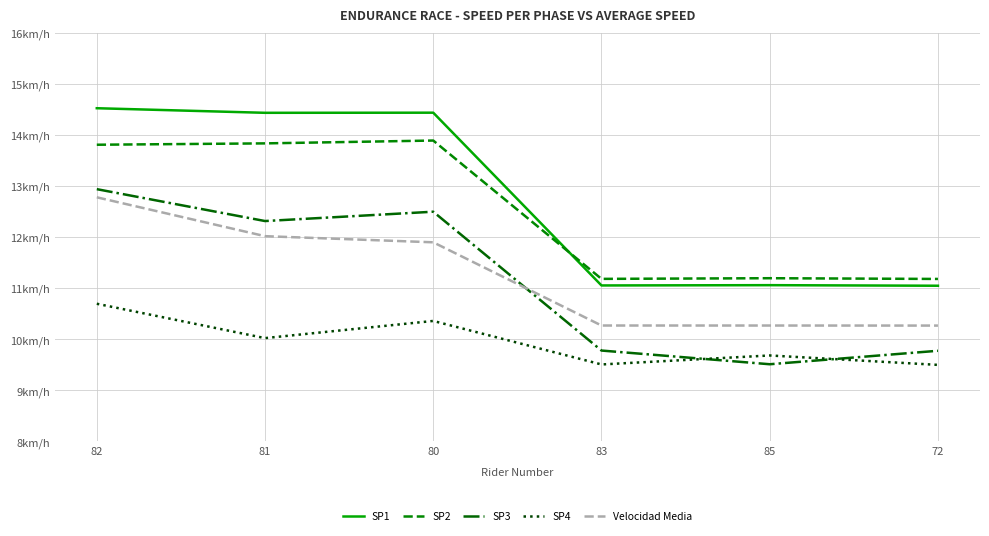

What is the minimum value shown in the chart?

9.5